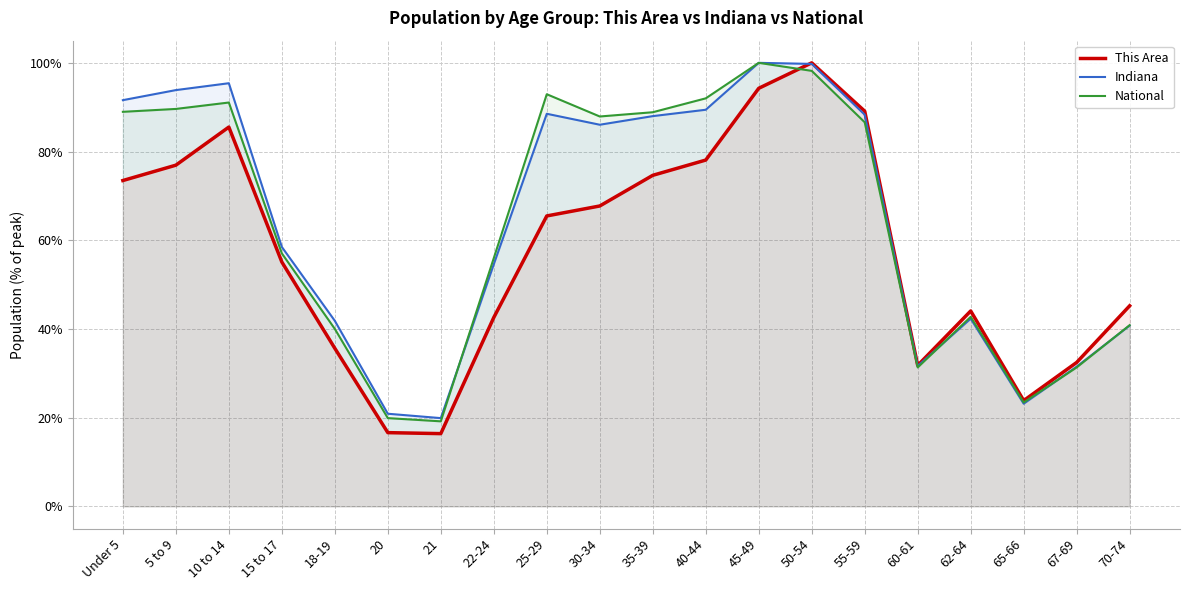

Which series has the largest range (max minus min)?

This Area